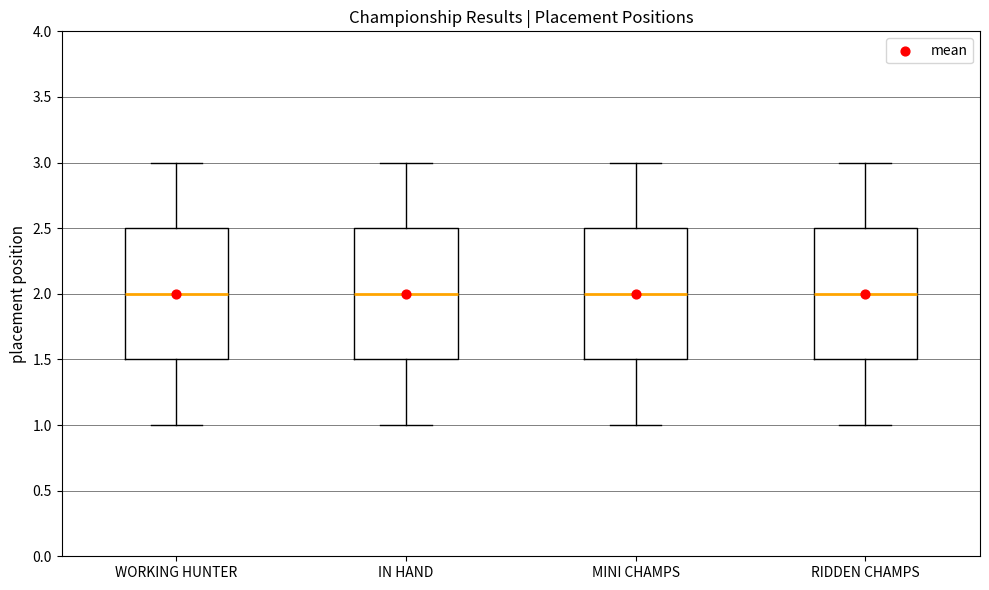

Where does the lower whisker of the box for MINI CHAMPS end on the y-axis? The values are not printed on the chart, so give them approximately, as read against the axis.

1.0